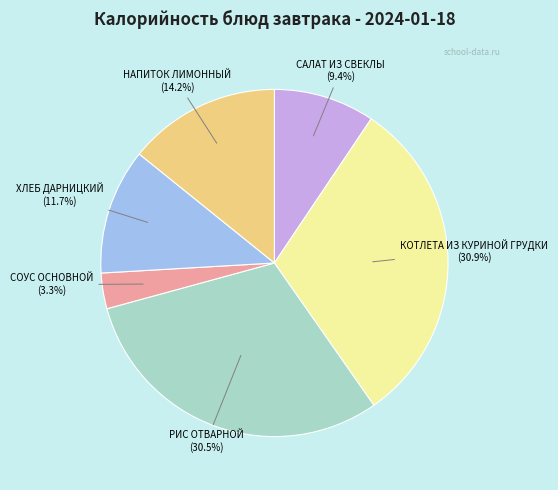

To the nearest percent, what is the average slice percentage?

17%